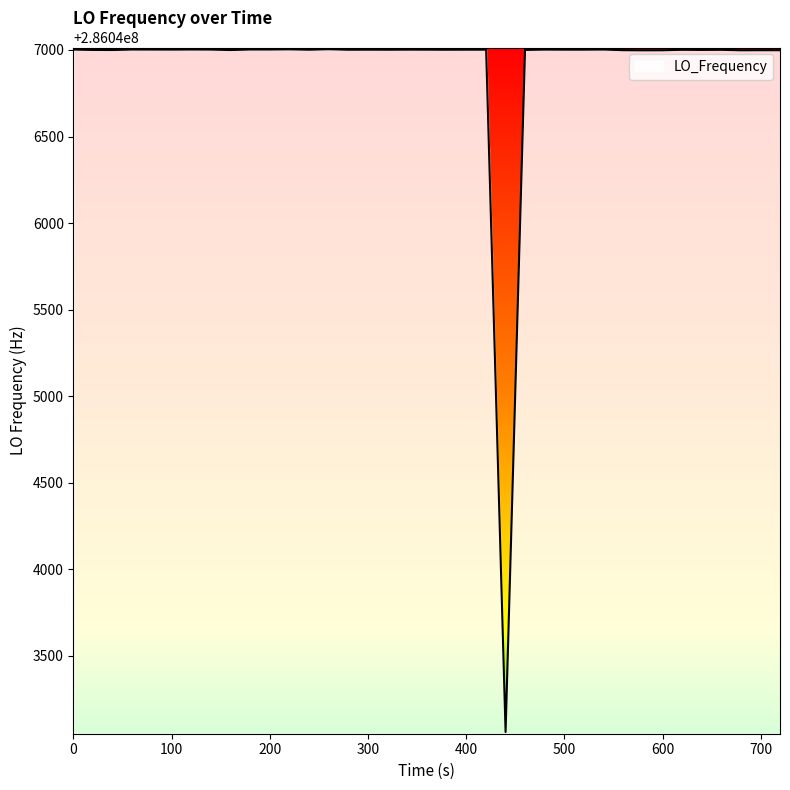

What is the sum of all values?

11441876110.7